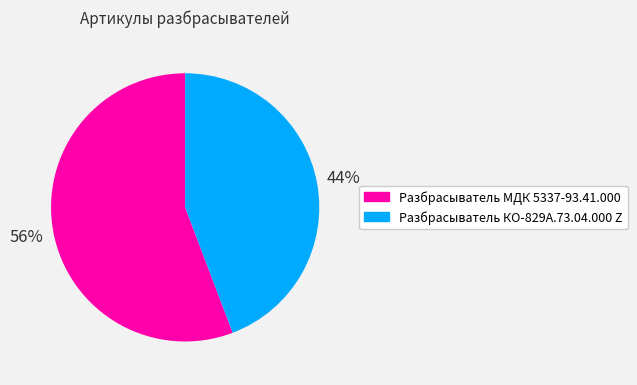

Does Разбрасыватель МДК 5337-93.41.000 account for over 50% of the chart?

Yes